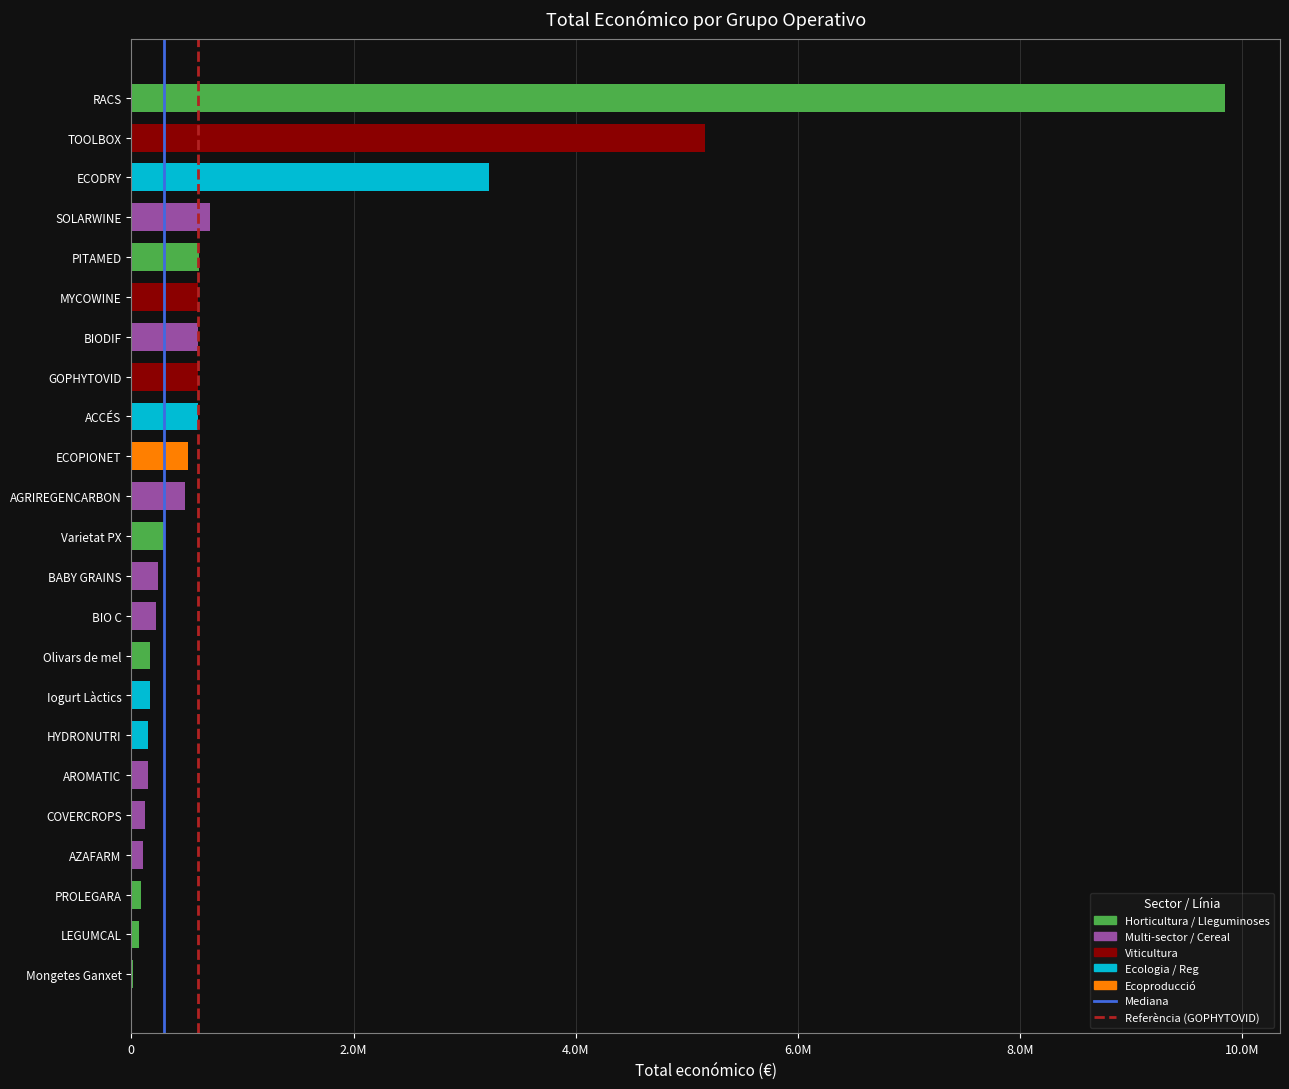

Are the bars horizontal?

Yes